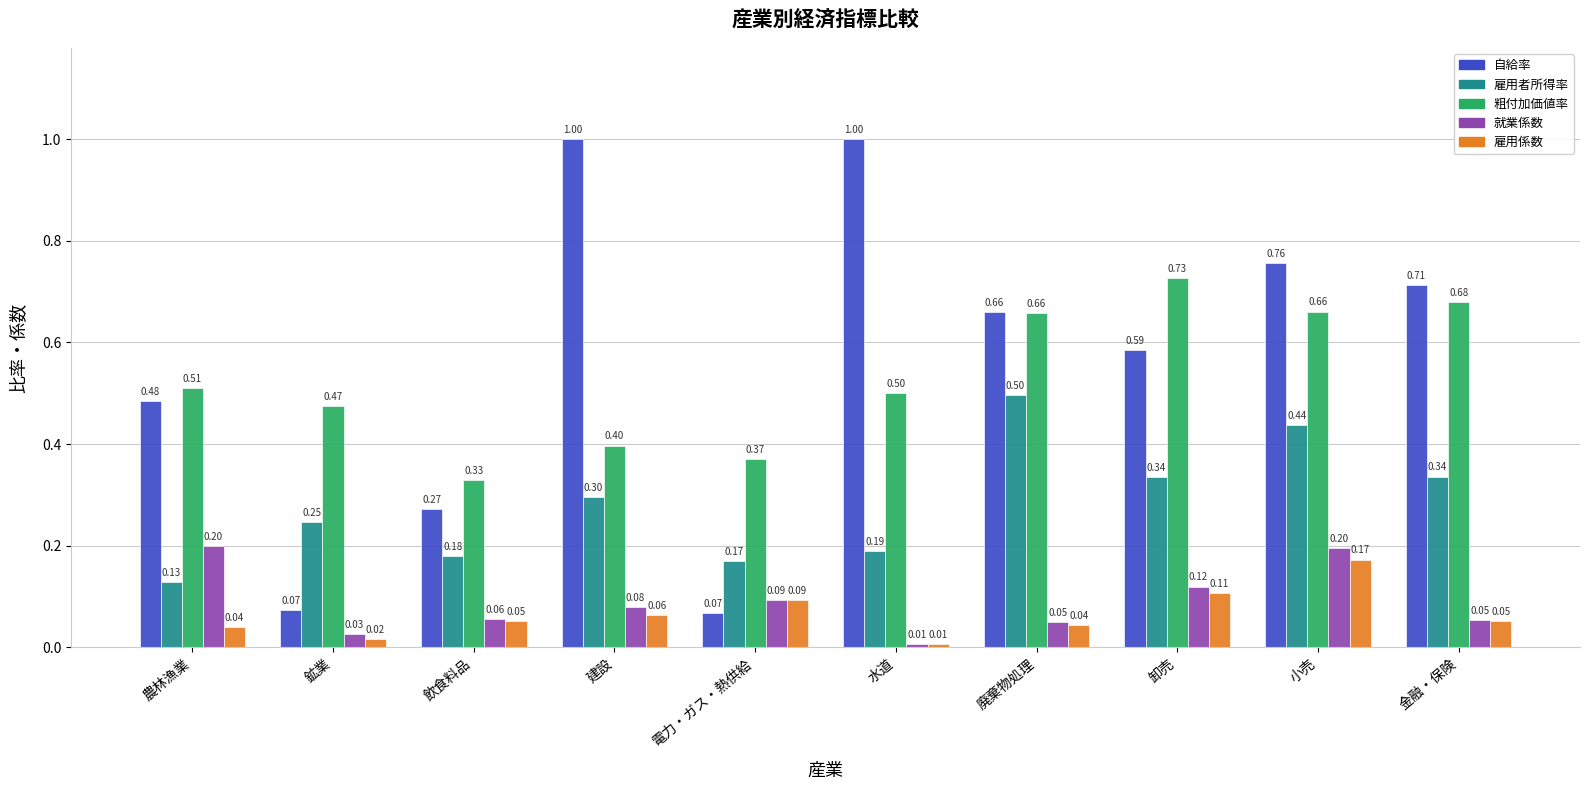

Which series has the largest total across all categories?

自給率